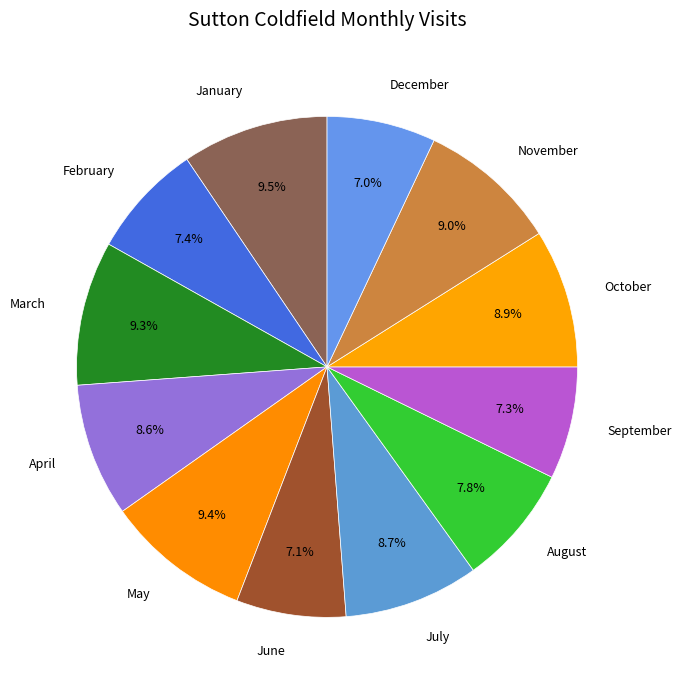

Does any single category account for the majority?

No